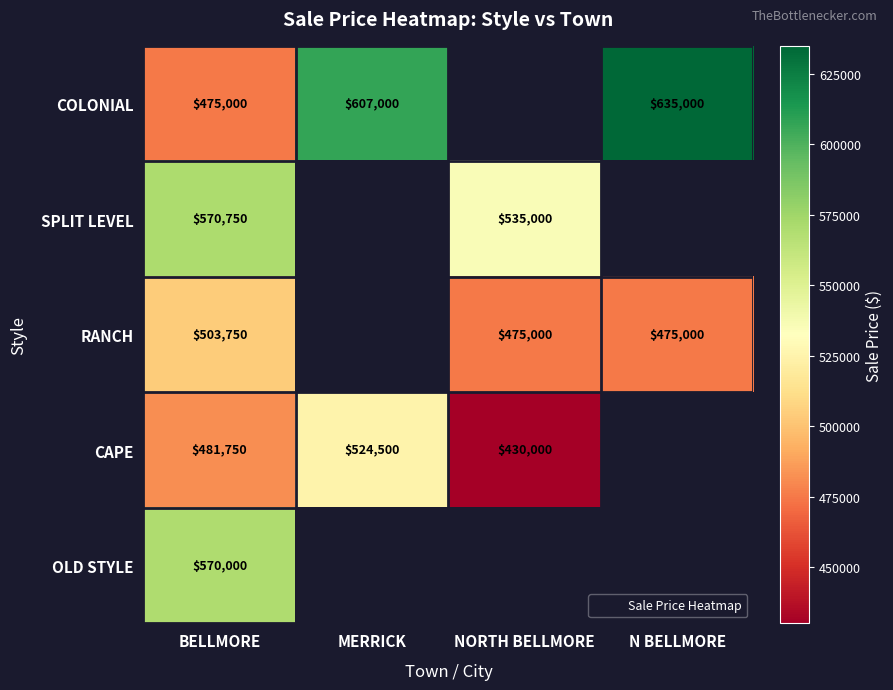

How many data points in RANCH are above 475000?

1